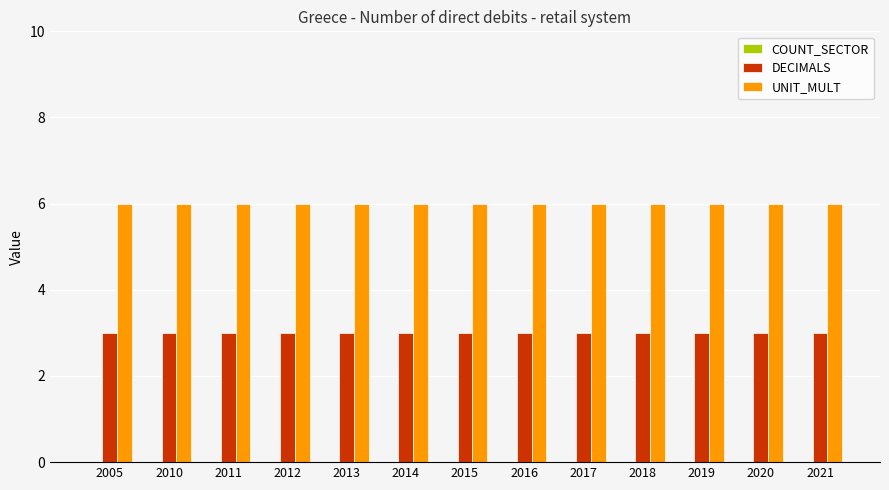

What is the average value of the UNIT_MULT series?

6